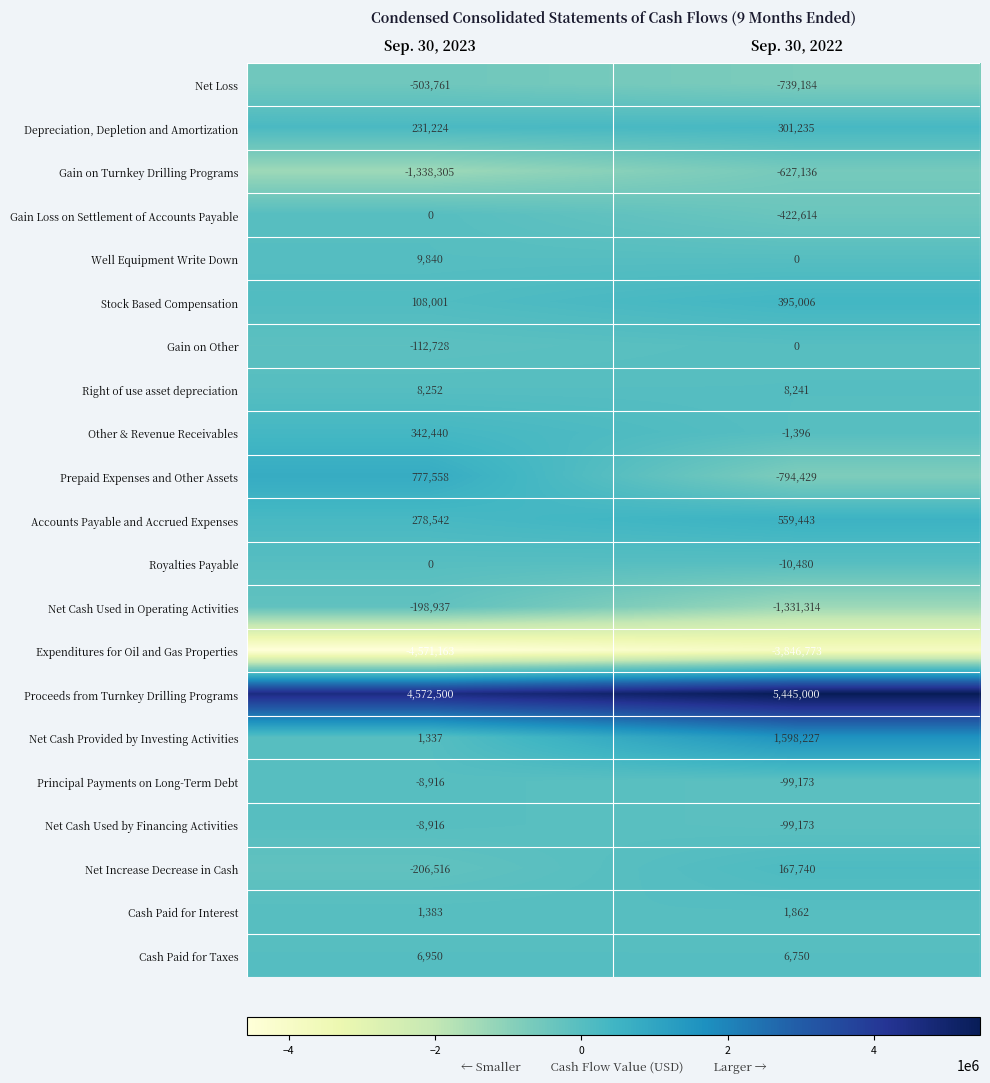

How many categories are shown in the chart?

2